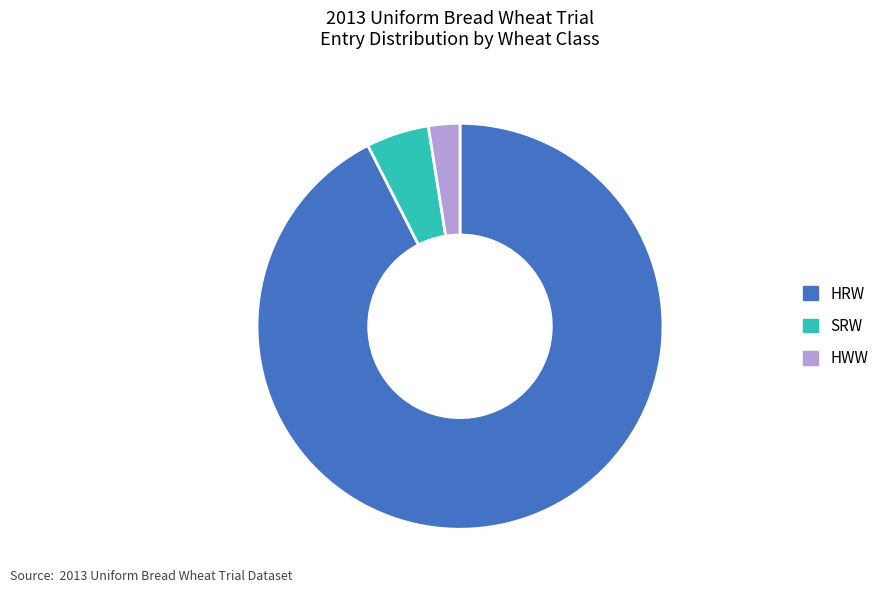

True or false: HRW accounts for 81% of the total.

False